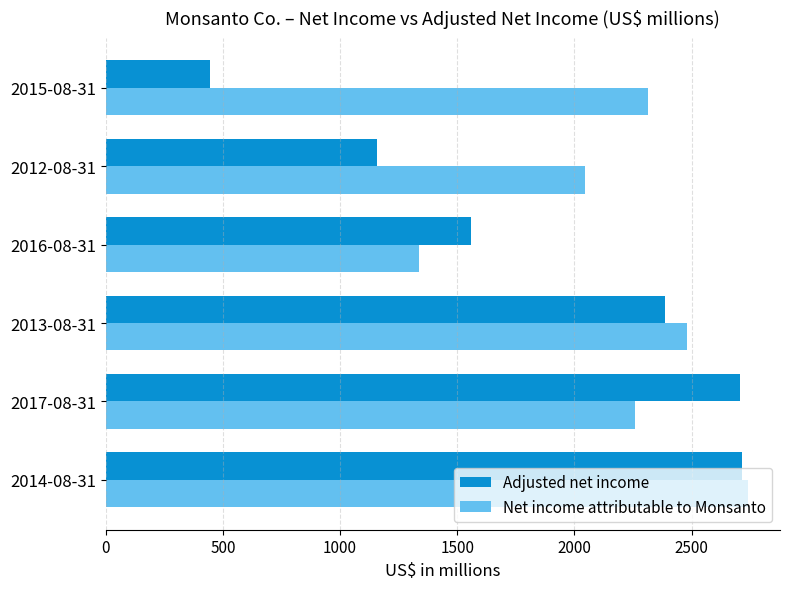

What is the difference between the maximum and minimum values in the Net income attributable to Monsanto series?

1404